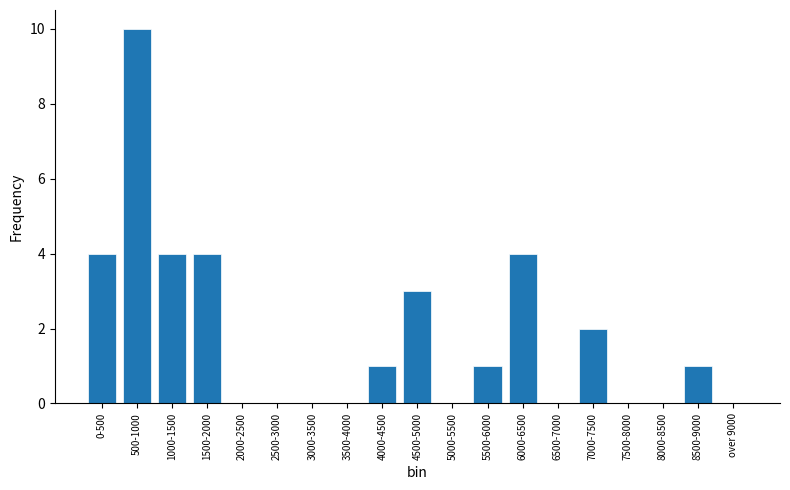

Reading left to right, list all the values displayed in this chart.

0-500=4	500-1000=10	1000-1500=4	1500-2000=4	2000-2500=0	2500-3000=0	3000-3500=0	3500-4000=0	4000-4500=1	4500-5000=3	5000-5500=0	5500-6000=1	6000-6500=4	6500-7000=0	7000-7500=2	7500-8000=0	8000-8500=0	8500-9000=1	over 9000=0